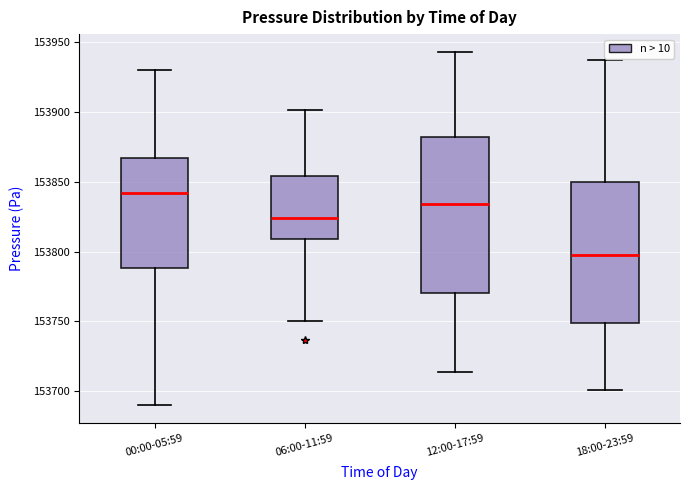

Comparing the boxes themselves (not the whiskers), which one is the tallest?

12:00-17:59